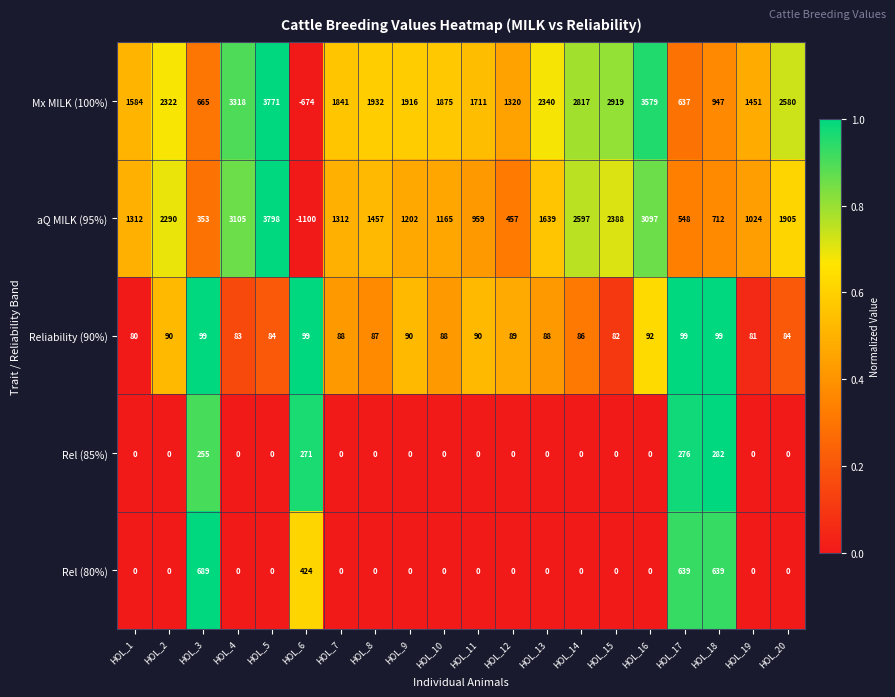

Where is Rel (85%) nearest to the value 141?

HOL_3